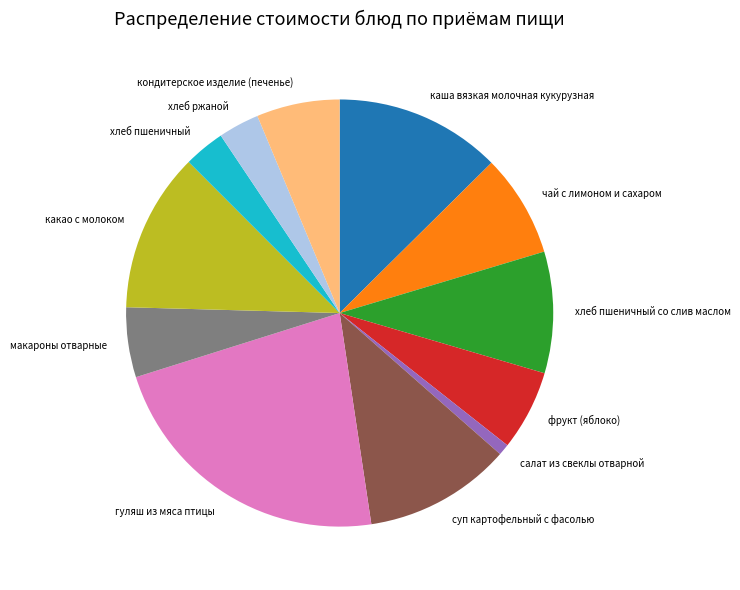

Do хлеб ржаной and каша вязкая молочная кукурузная together represent more than half of the pie?

No